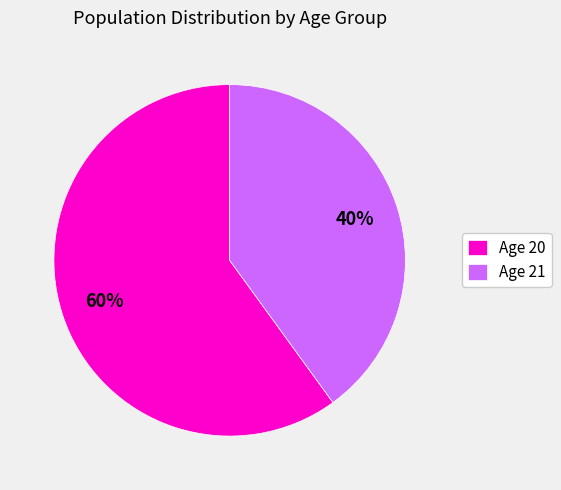

Count the number of slices in the pie.

2